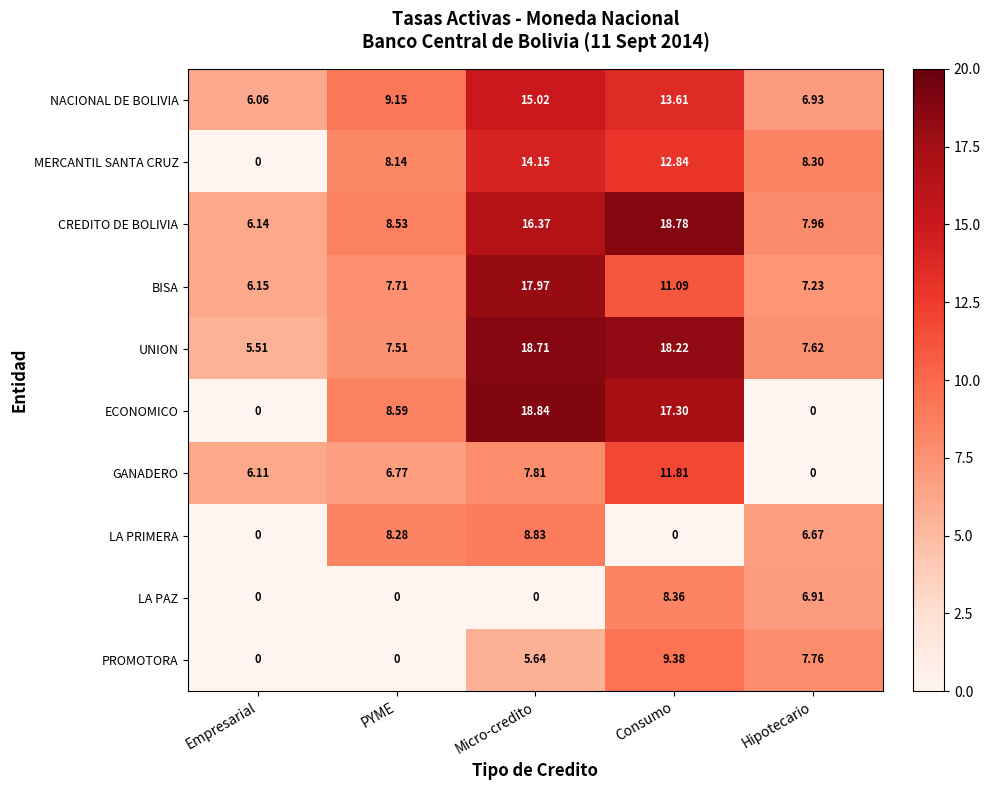

At which label does GANADERO first exceed 6?

Empresarial